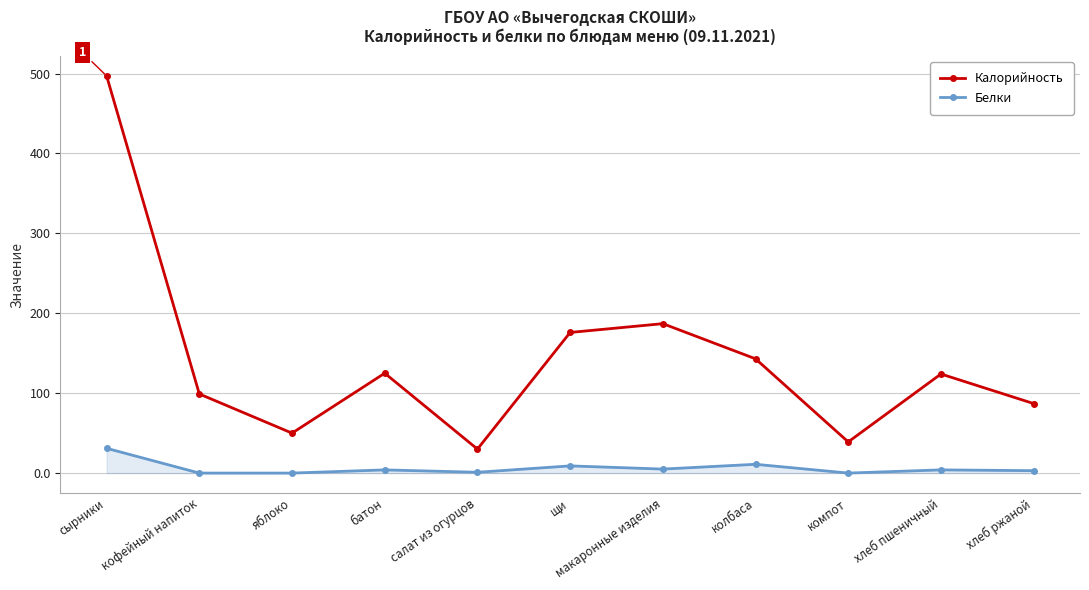

True or false: Белки has a value of 0 at яблоко.

True